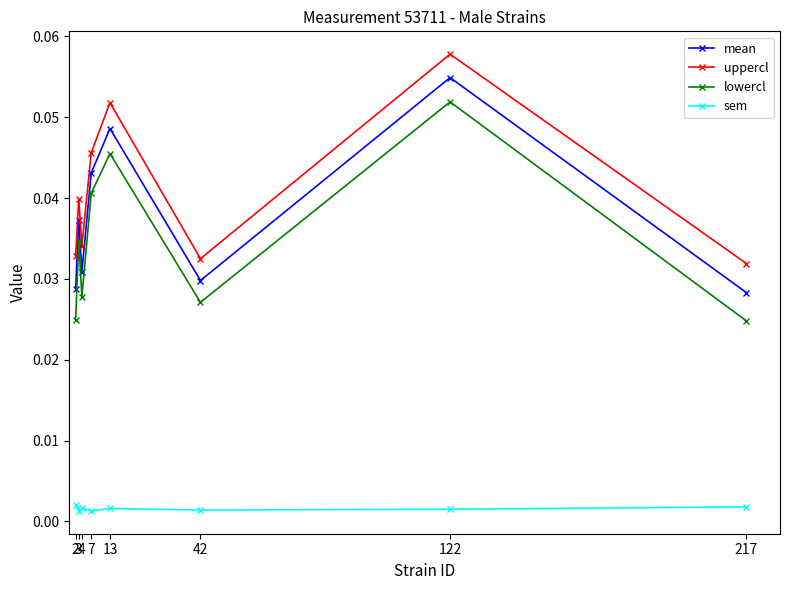

Which series has the widest spread of values?

lowercl